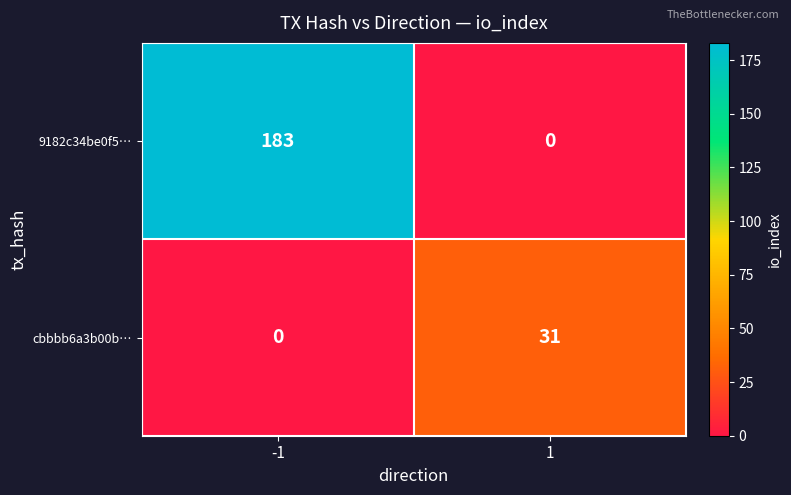

What is the difference between the maximum and minimum values in the cbbbb6a3b00b… series?

31